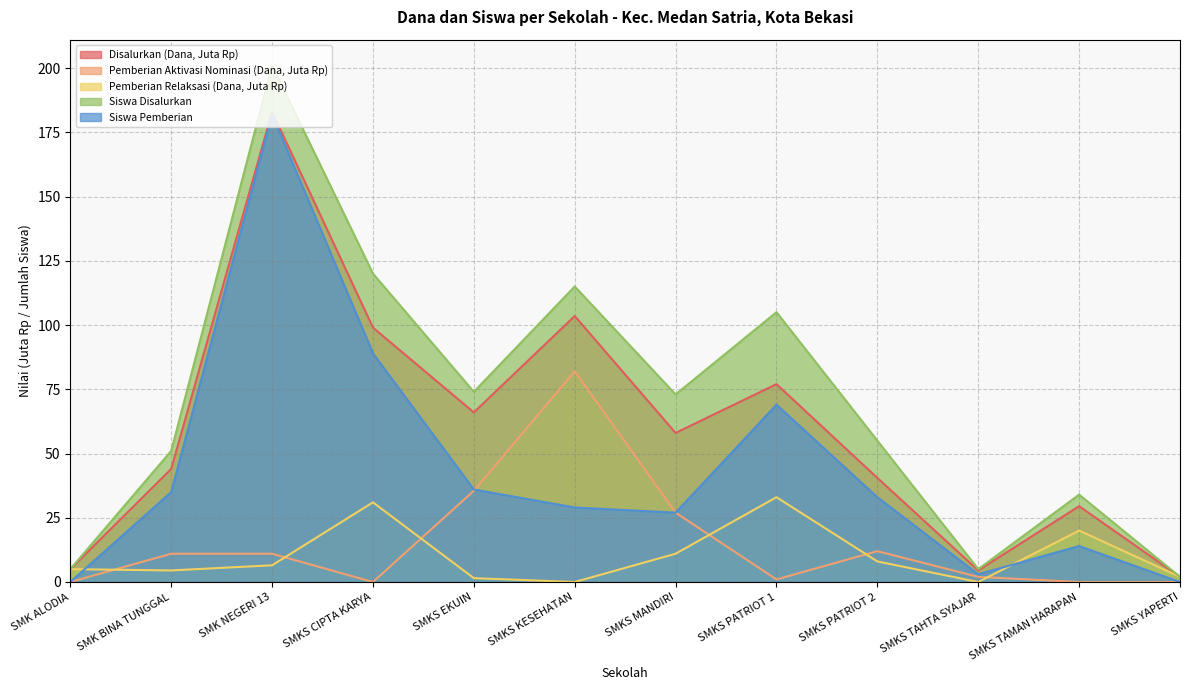

What is the total value across all series at SMKS TAHTA SYAJAR?

14.5